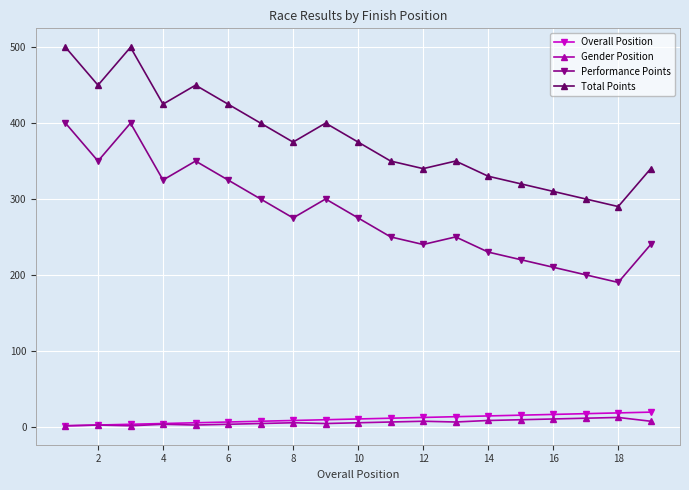

What is the highest value of the Performance Points series?

400